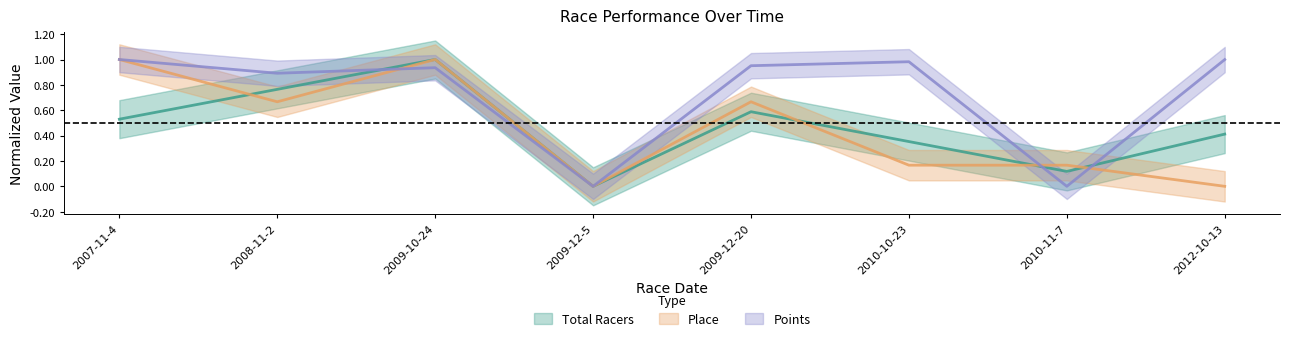

What is the sum of all Place values?

3.7